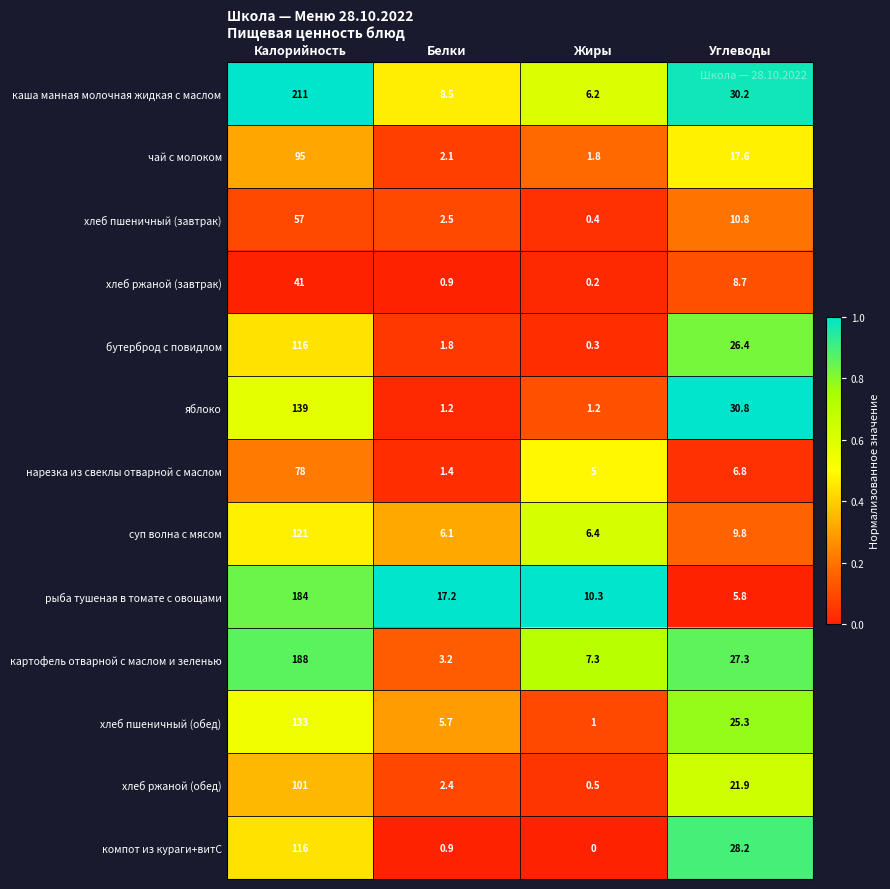

At which category does the chart reach its peak across all series?

Калорийность